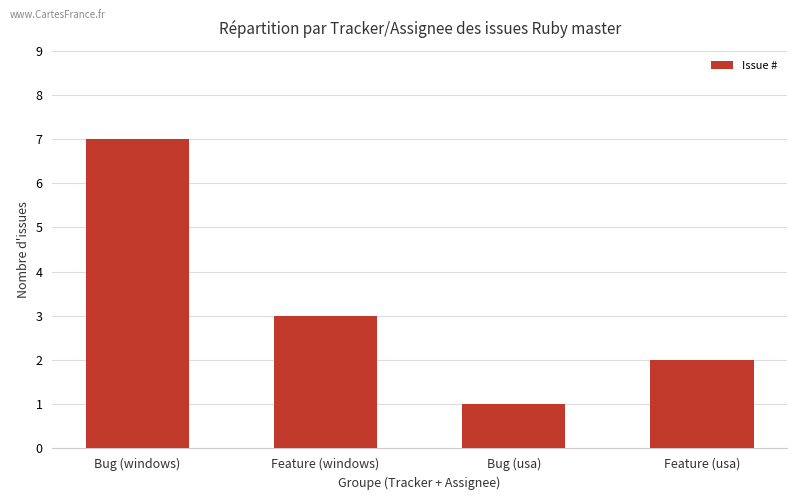

Reading left to right, extract all data points from this chart.

Bug (windows)=7	Feature (windows)=3	Bug (usa)=1	Feature (usa)=2